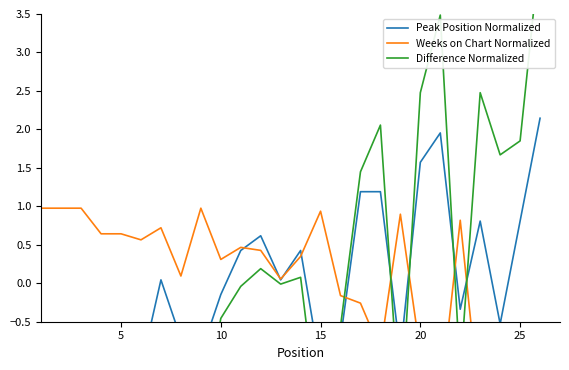

After their last crossing, which series has the higher values: Weeks on Chart Normalized or Difference Normalized?

Difference Normalized